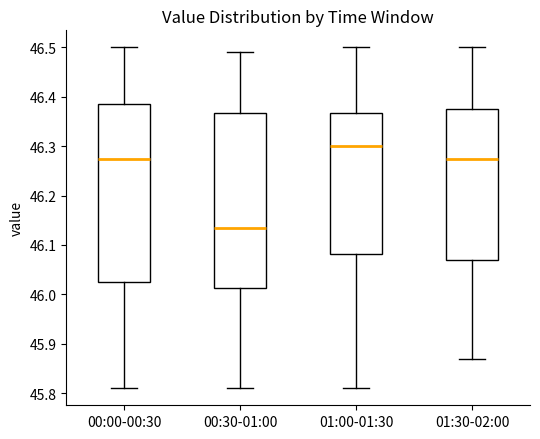

Reading left to right, read every box against the y-axis: the position of its median line, the range the box covers, and the ends of its whiskers. The values are not printed on the chart, so give them approximately, as read against the axis.

00:00-00:30: median 46.28, box 46.03 to 46.39, whiskers 45.81 to 46.50
00:30-01:00: median 46.14, box 46.01 to 46.37, whiskers 45.81 to 46.49
01:00-01:30: median 46.30, box 46.08 to 46.37, whiskers 45.81 to 46.50
01:30-02:00: median 46.28, box 46.07 to 46.38, whiskers 45.87 to 46.50